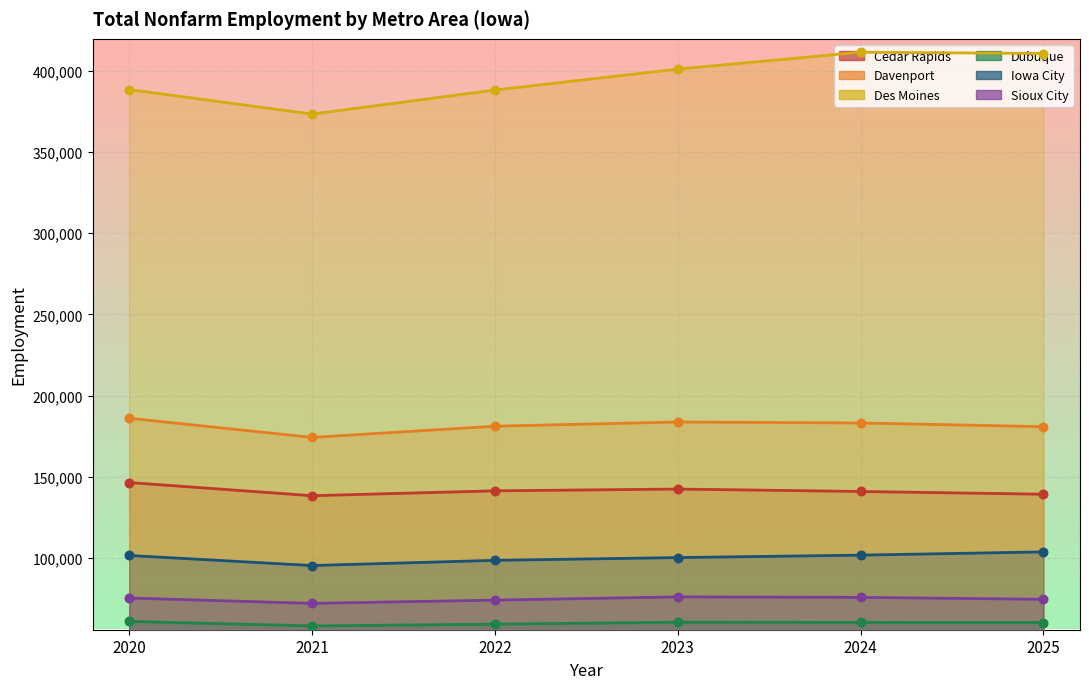

Is the value of Des Moines at 2025 greater than the value of Iowa City at 2021?

Yes